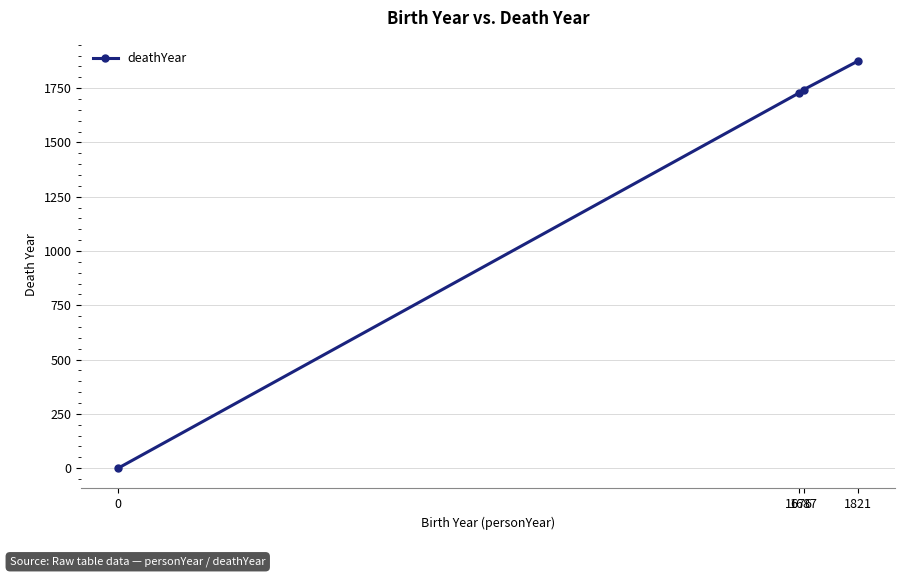

How many values are above zero?

3